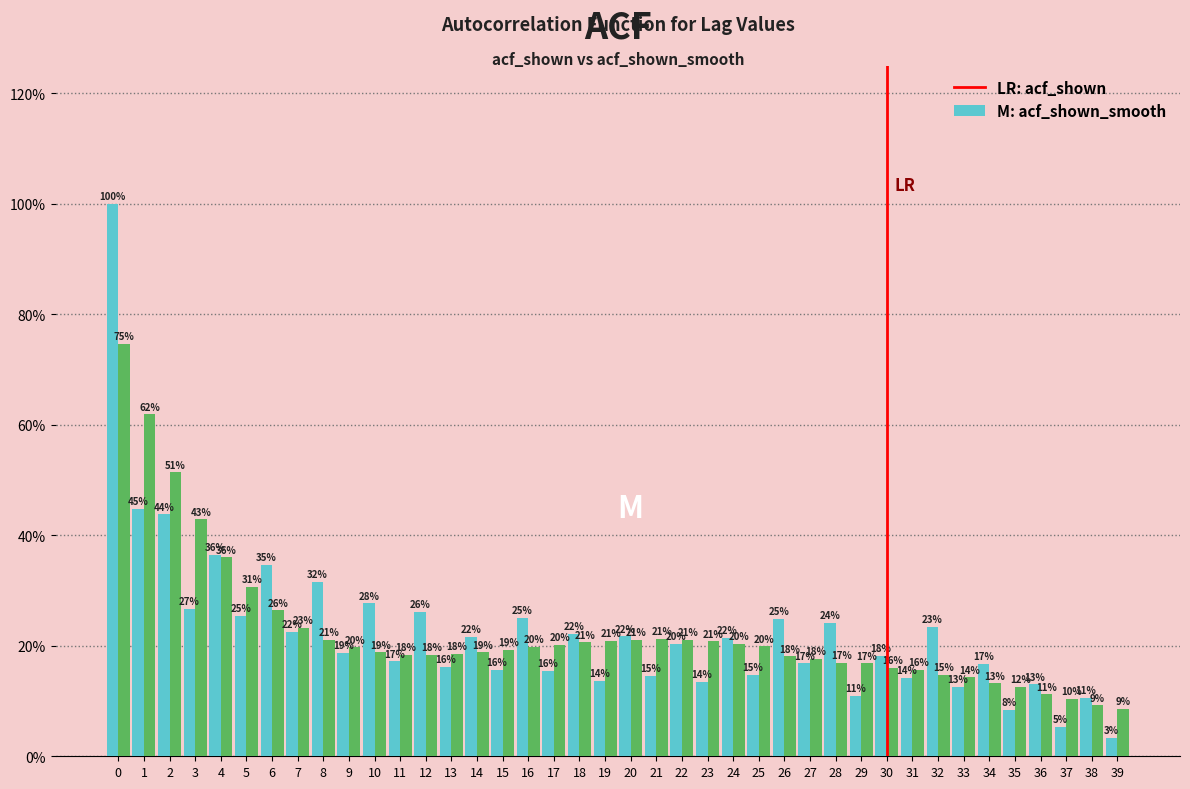

Are the bars grouped side by side (vs. stacked)?

Yes